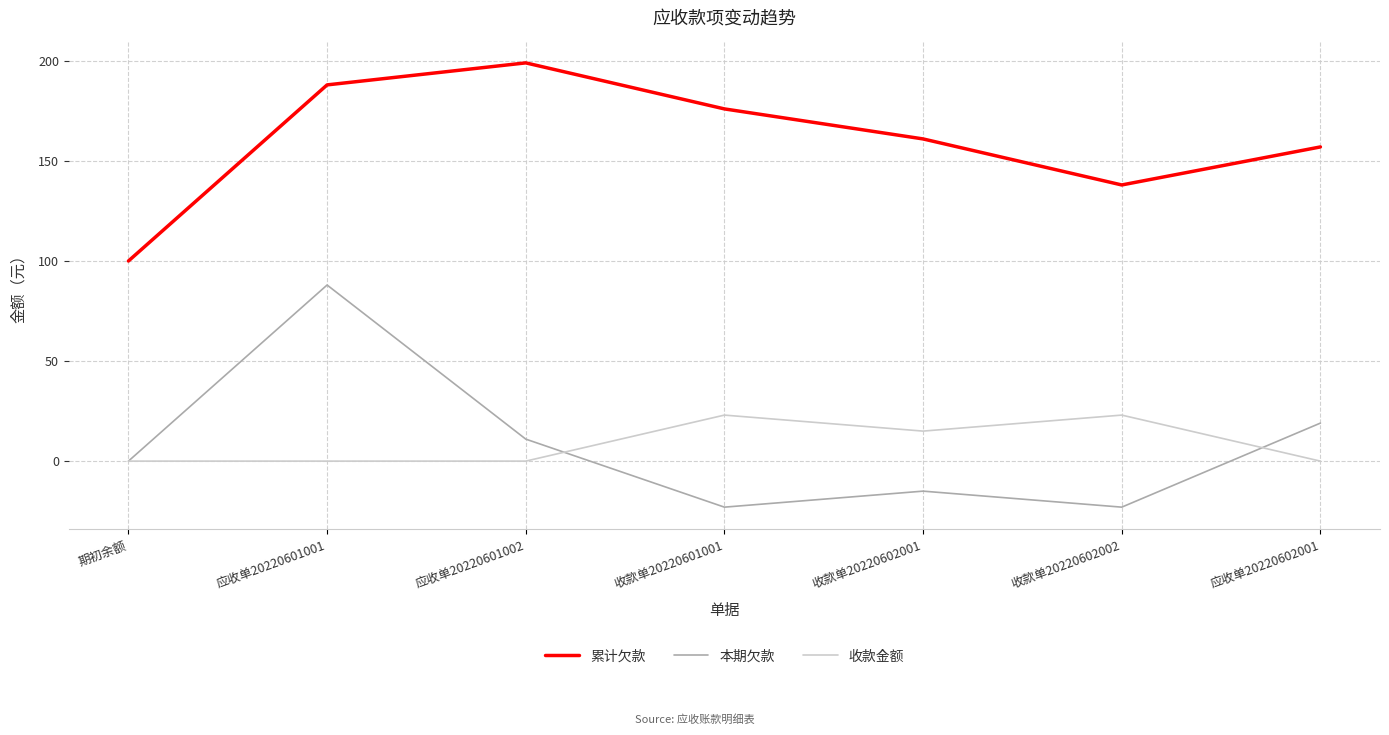

What is the sum of the 本期欠款 values at 应收单20220601001 and 收款单20220601001?

65